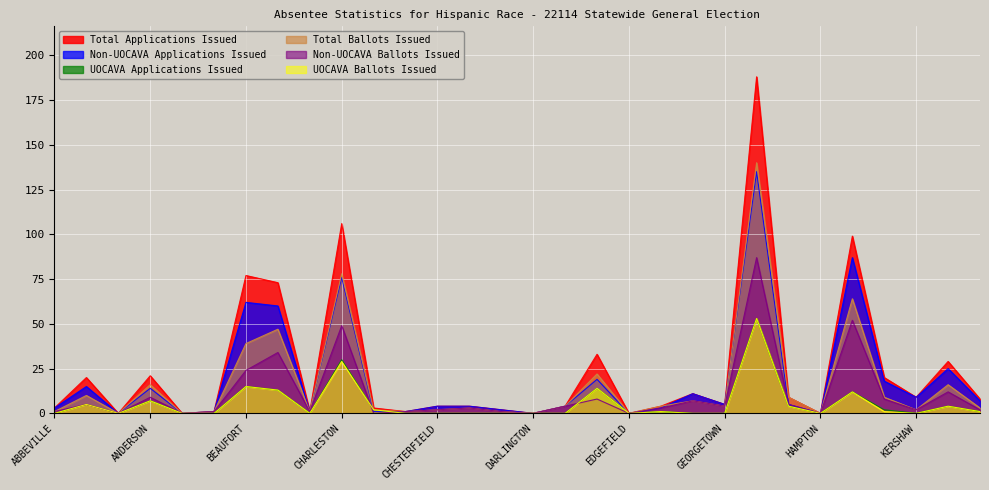

Between FLORENCE and FAIRFIELD, which is larger?

FLORENCE